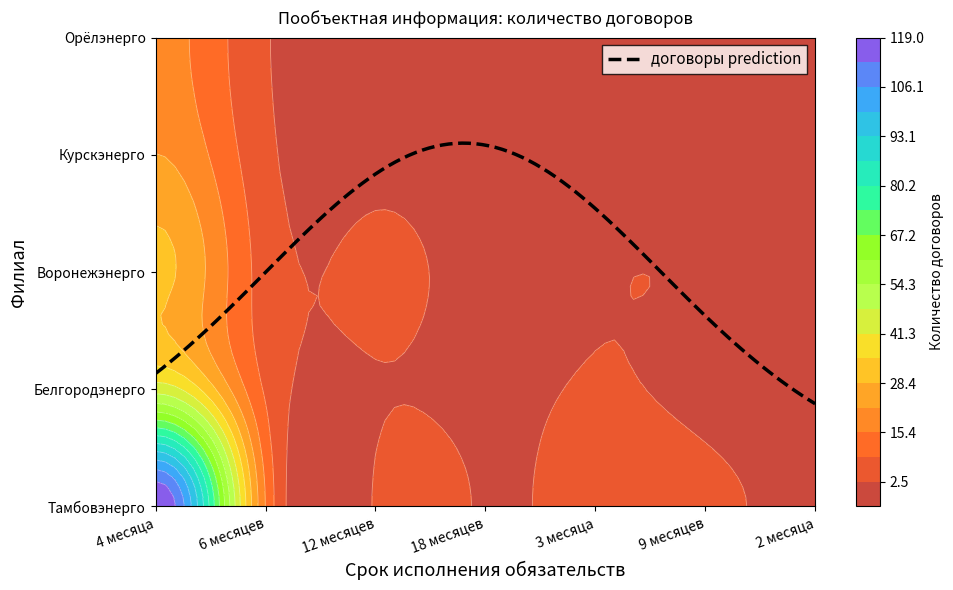

Reading right to left, what are all the values shown in this chart?

Тамбовэнерго: 1	4	5	2	3	15	119
Белгородэнерго: 0	1	3	1	2	8	45
Воронежэнерго: 1	2	2	0	4	6	30
Курскэнерго: 0	0	1	0	1	4	22
Орёлэнерго: 0	1	0	1	2	3	18